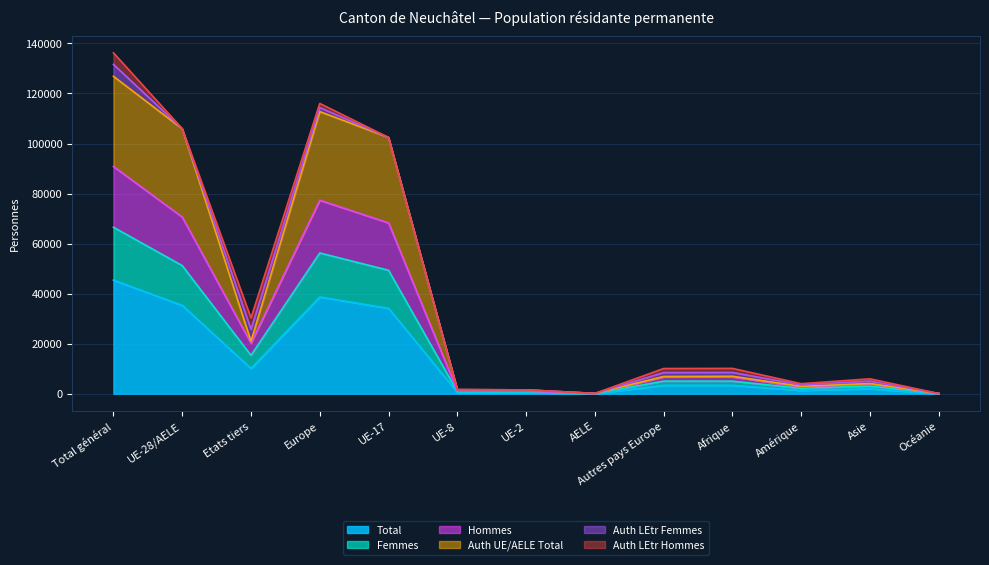

Which series changed the most between UE-17 and Amérique?

Auth UE/AELE Total